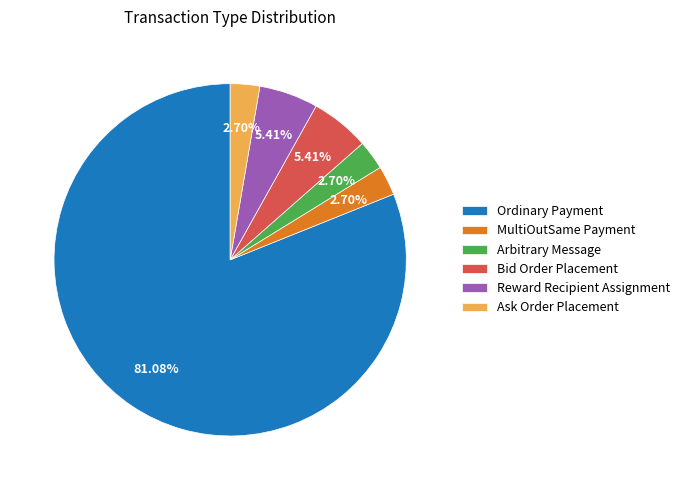

What is the largest slice in the pie chart?

Ordinary Payment